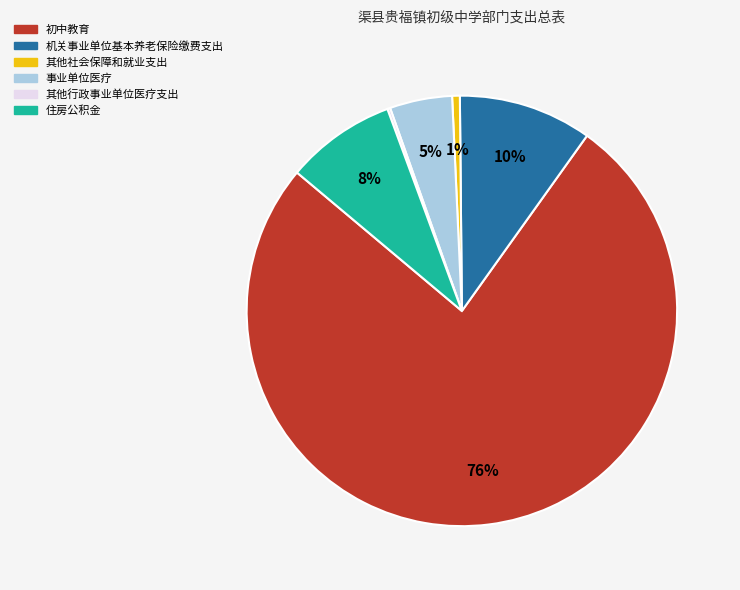

To the nearest percent, what portion does 其他社会保障和就业支出 represent?

1%